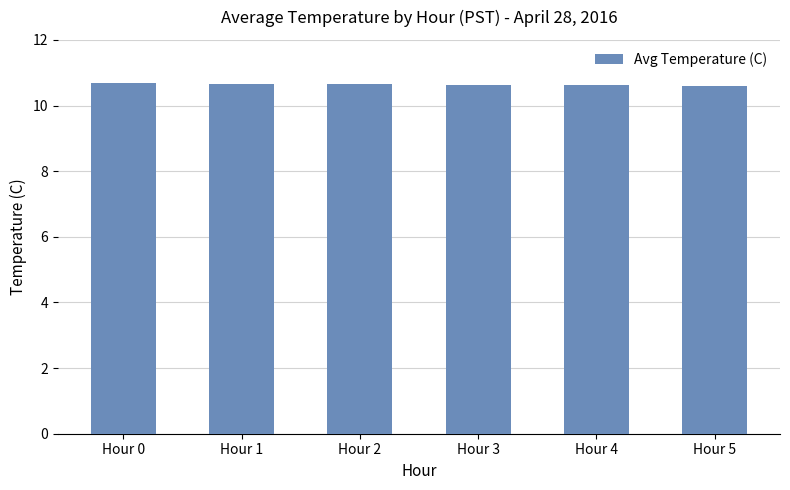

What is the difference between the maximum and minimum values?

0.1